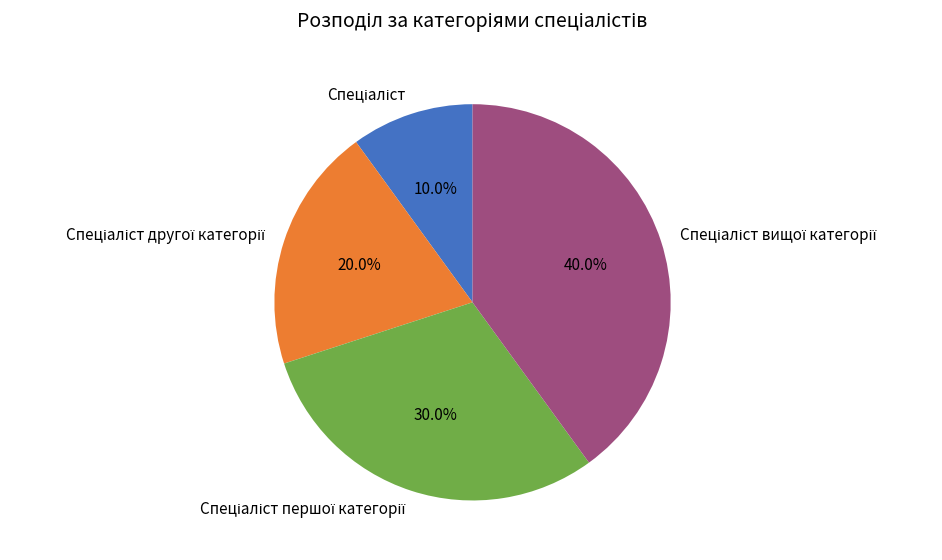

Does any single category account for the majority?

No